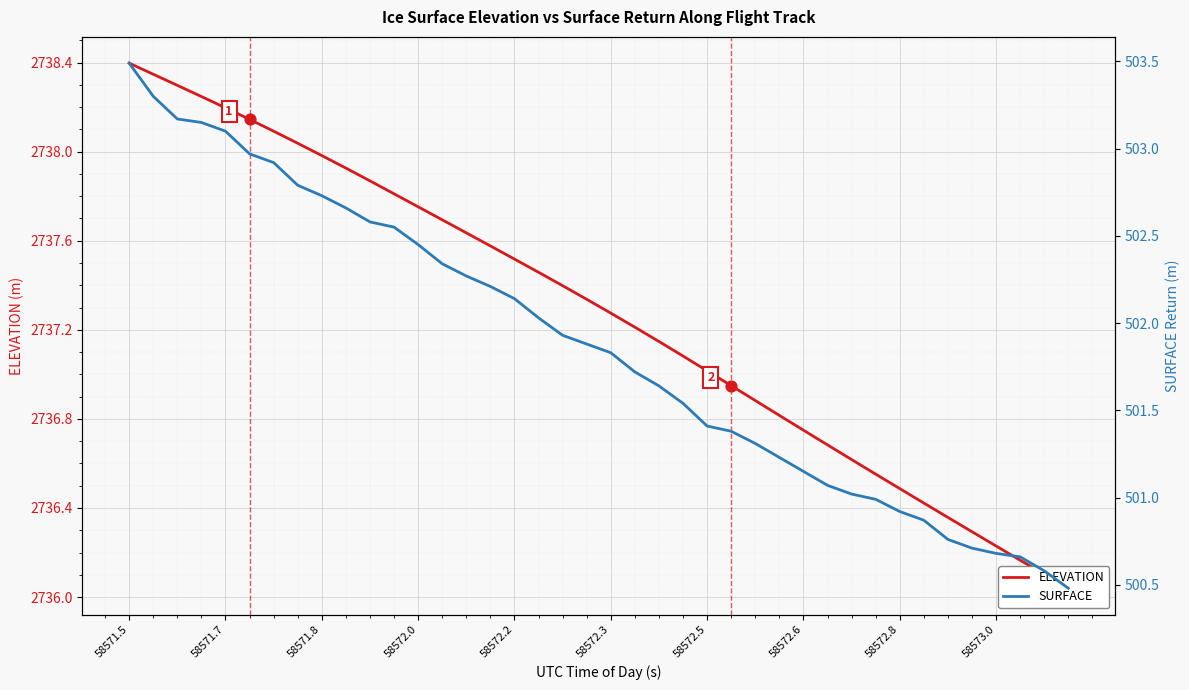

What is the total value across all series at 18?

3239.3